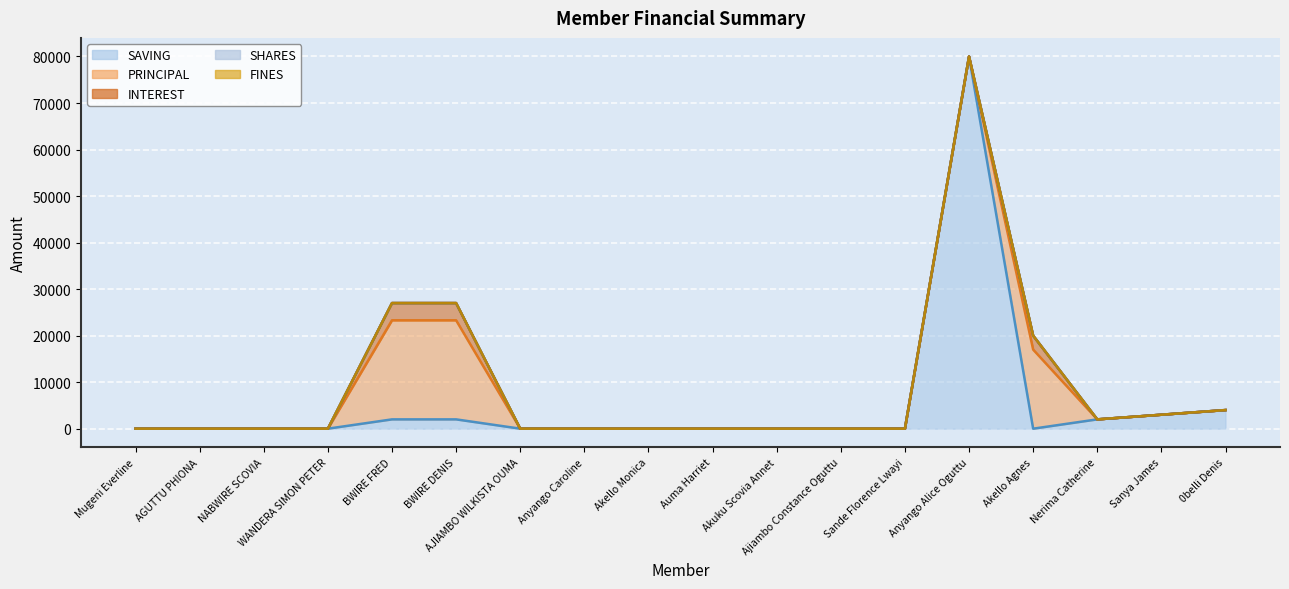

How many distinct data groups are displayed?

5